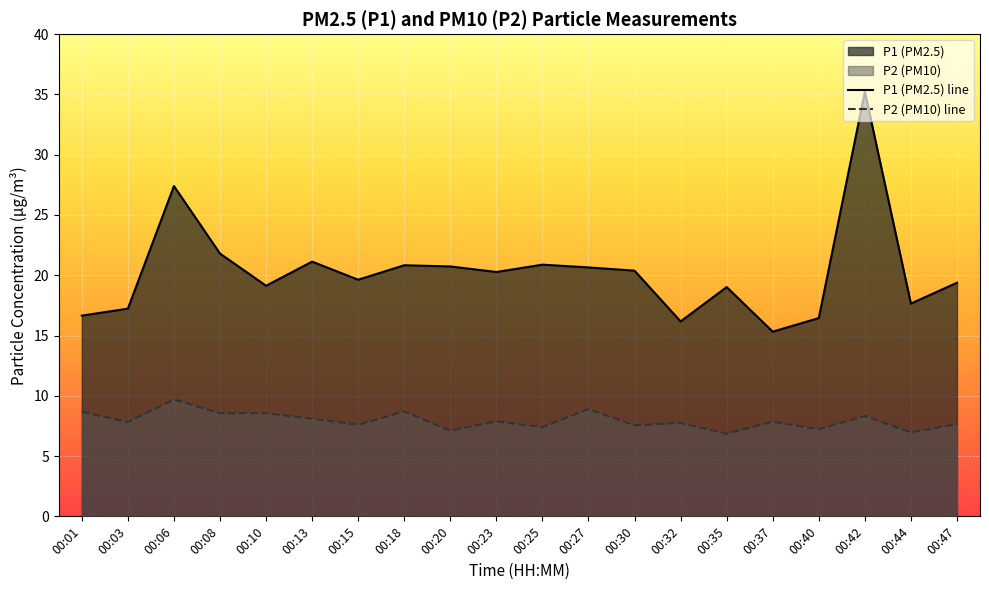

What value does the P2 series have at 00:40?

7.2